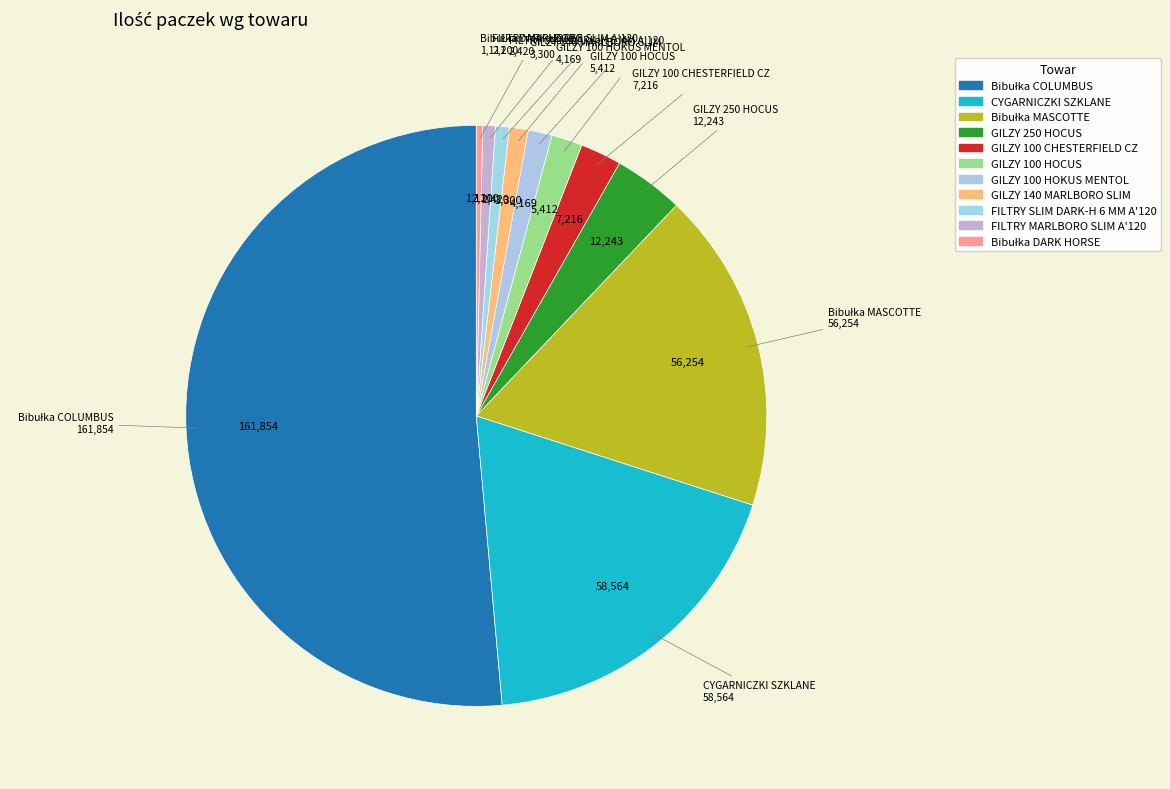

Is it true that FILTRY SLIM DARK-H 6 MM A'120 is 11% of the pie?

False